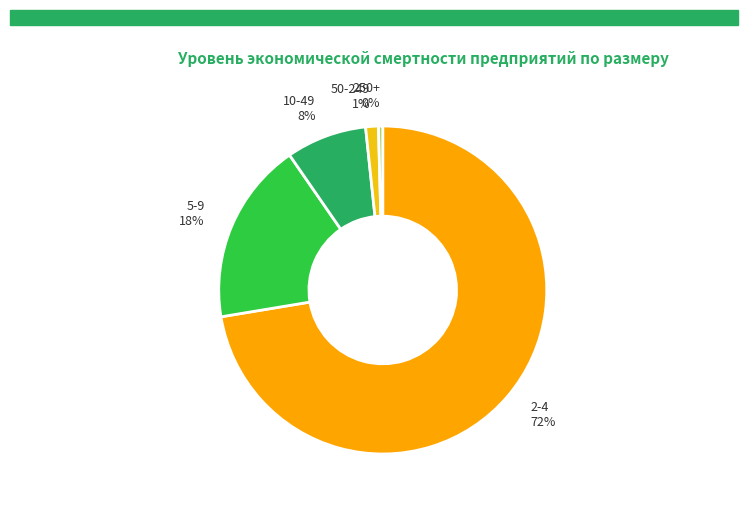

Which category accounts for the majority?

2-4